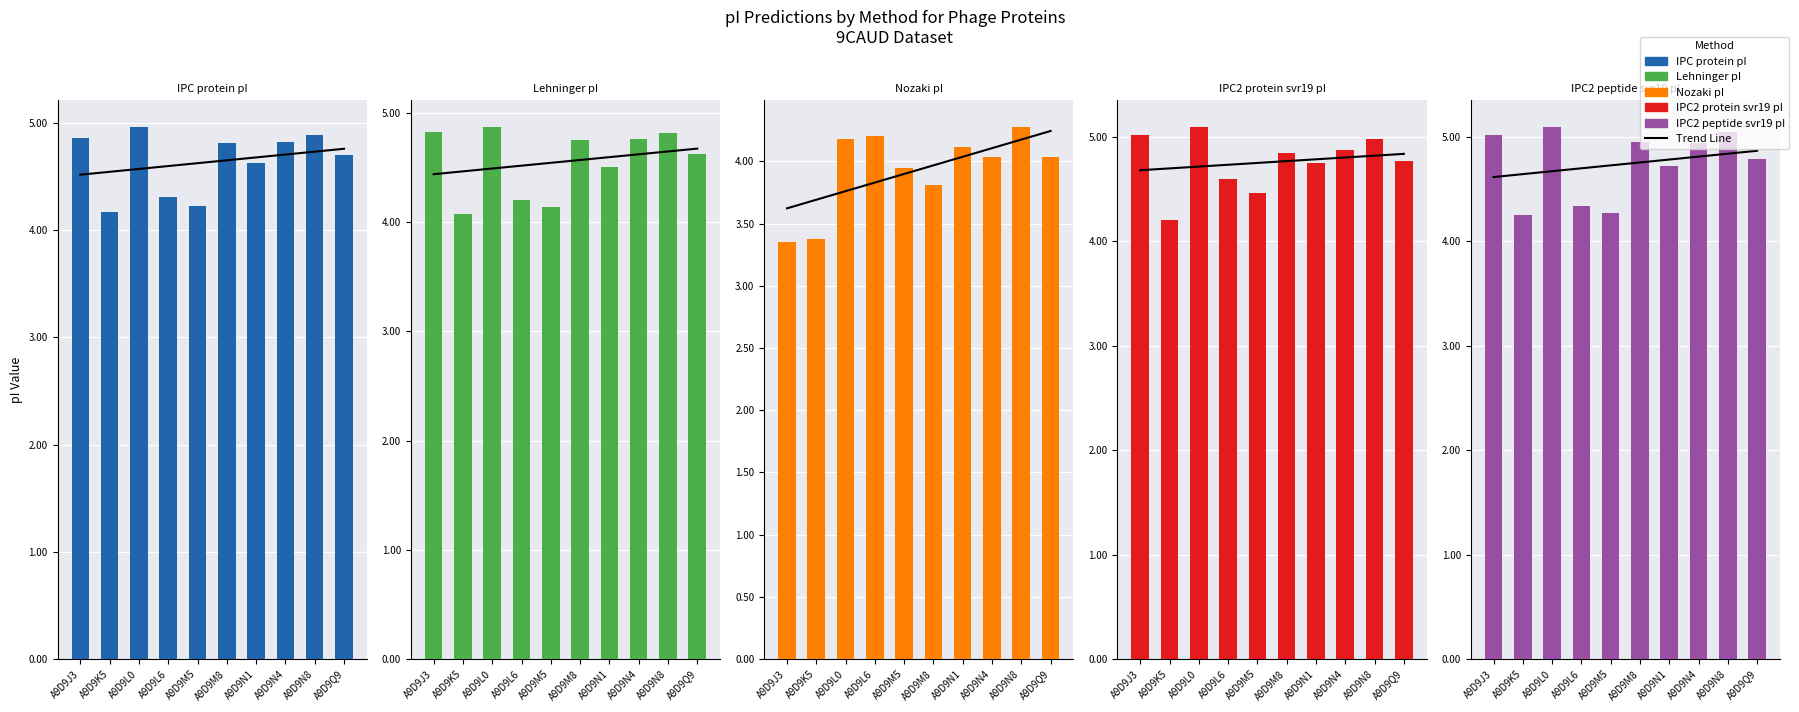

At which label is IPC2 protein svr19 pI closest to 4?

A9D9K5